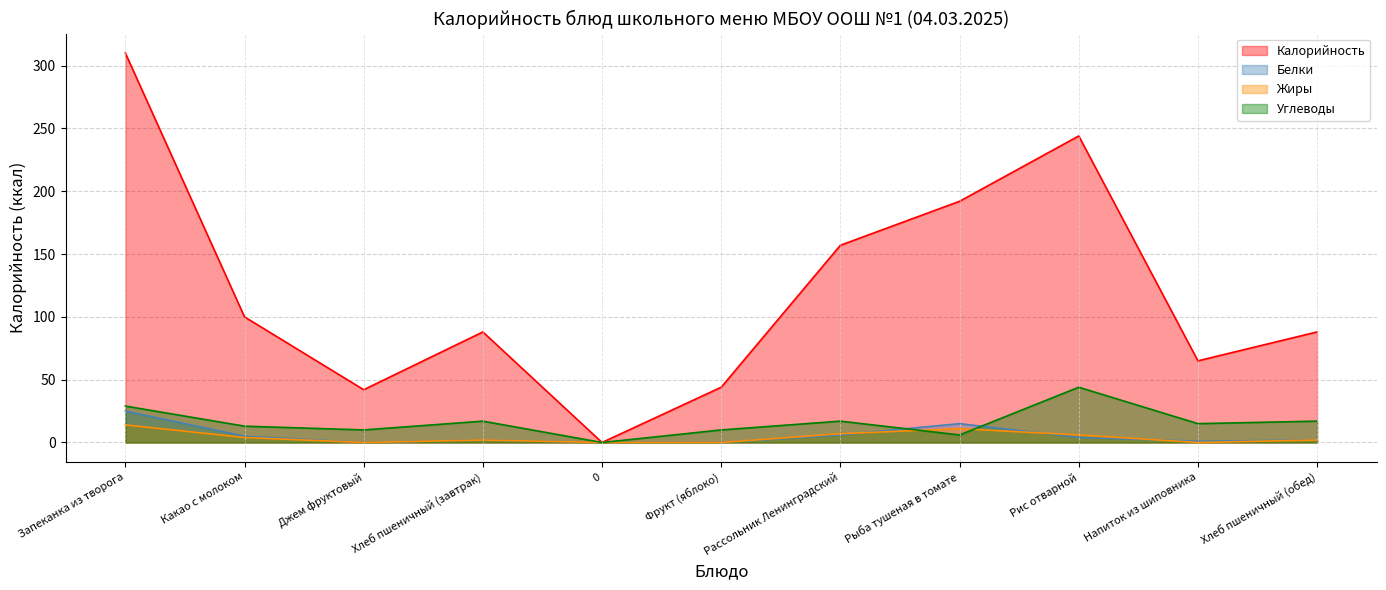

How many values in Калорийность are above zero?

10